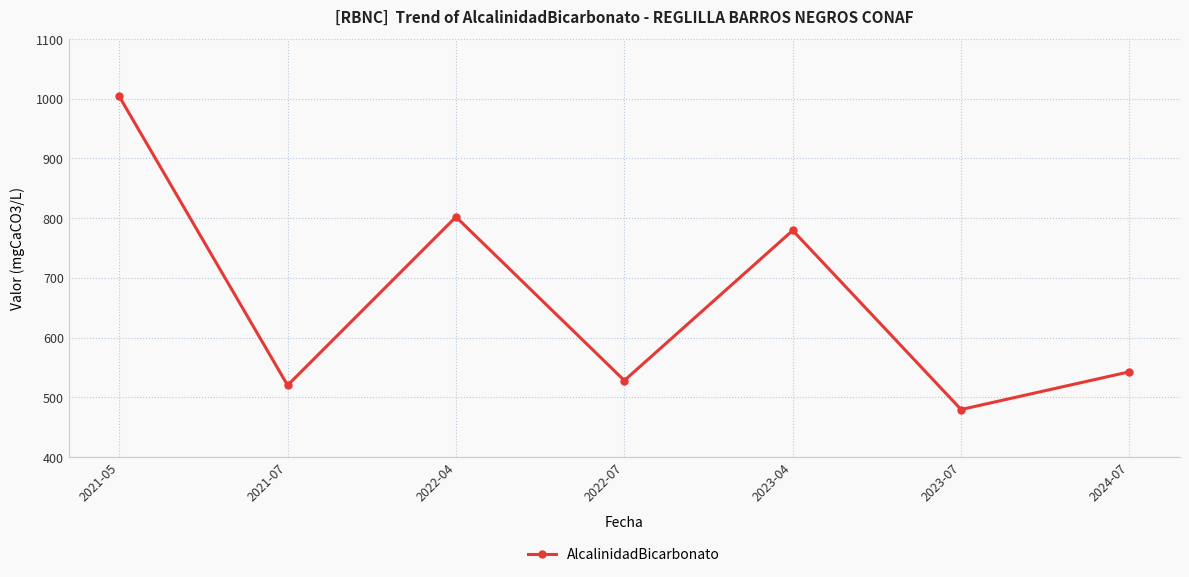

How many data points are above 542?

4